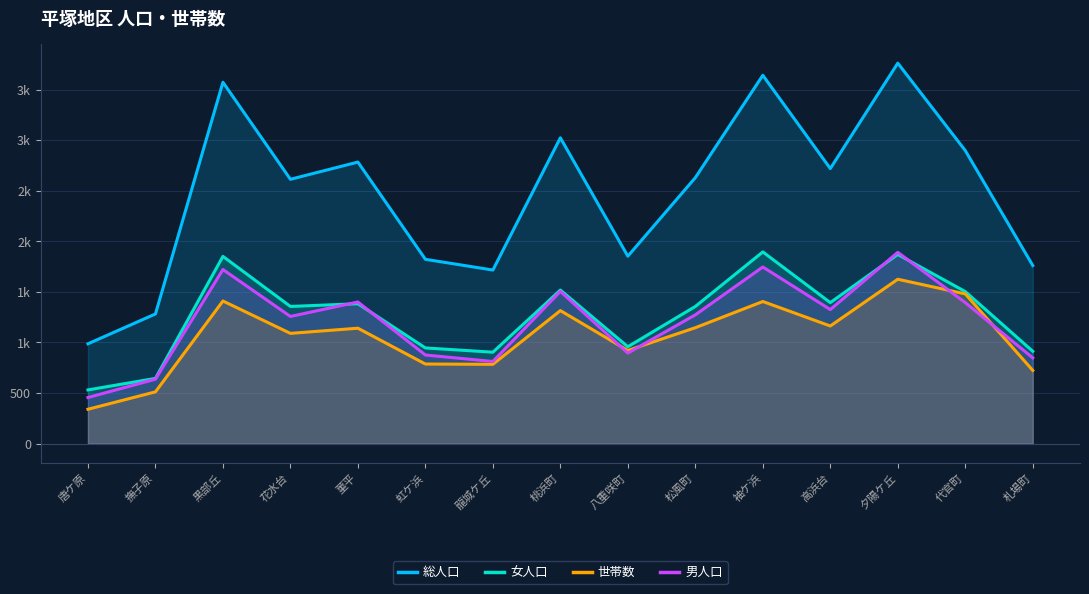

How many intersections are there between 世帯数 and 男人口?

4